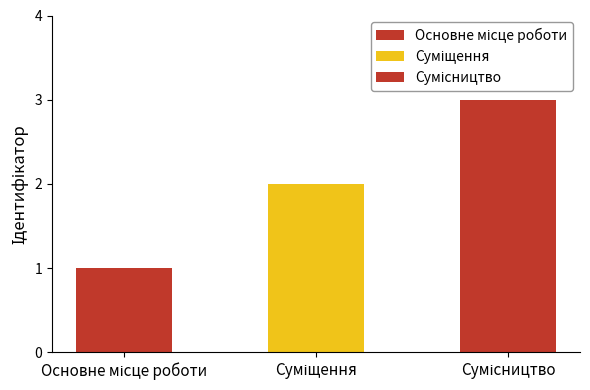

What is the label of the 1st bar from the left?

Основне місце роботи